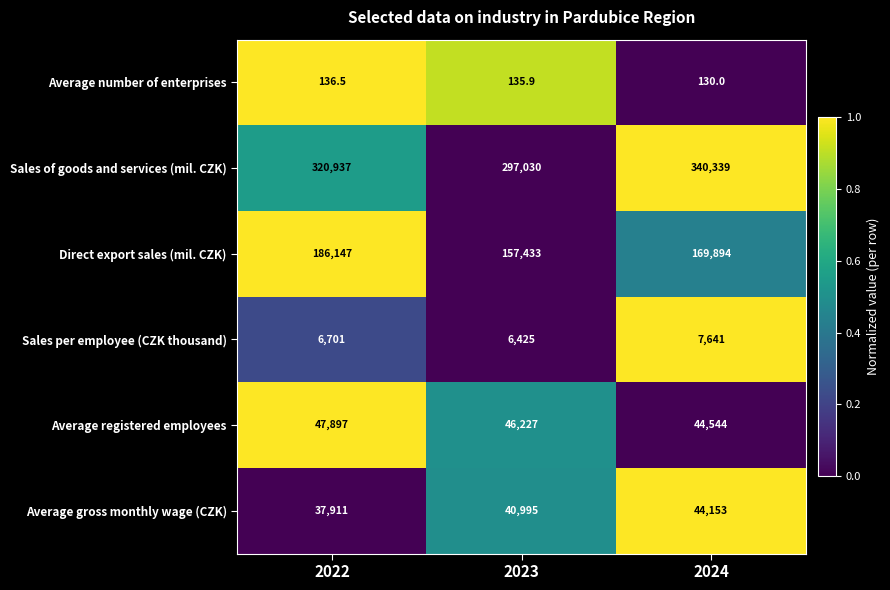

The value of Average number of enterprises at 2022 is 86.2. True or false?

False